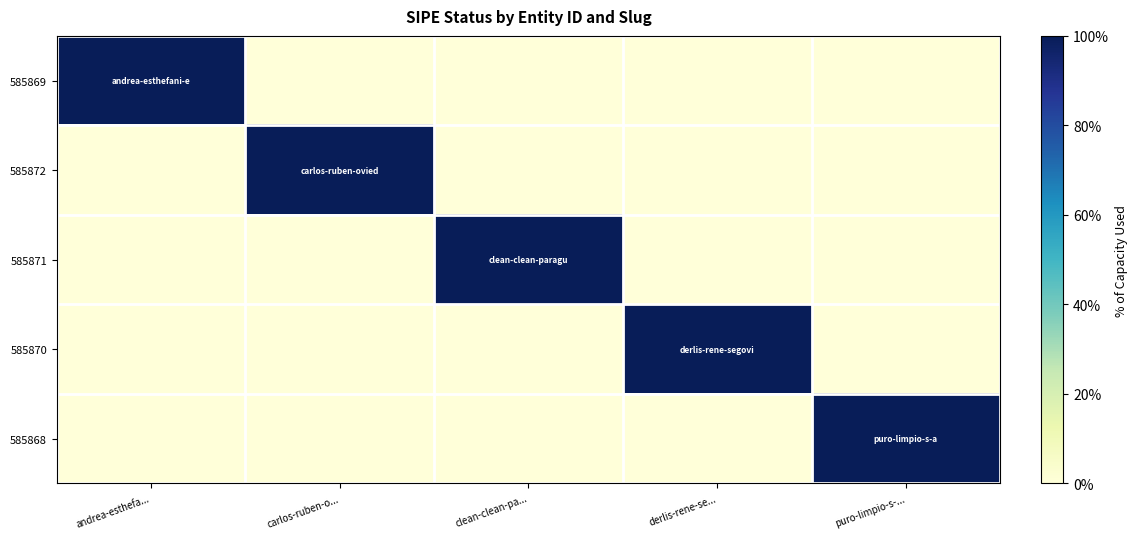

Reading left to right, what are all the values shown in this chart?

585869: andrea-esthefa...=1	carlos-ruben-o...=0	clean-clean-pa...=0	derlis-rene-se...=0	puro-limpio-s-...=0
585872: andrea-esthefa...=0	carlos-ruben-o...=1	clean-clean-pa...=0	derlis-rene-se...=0	puro-limpio-s-...=0
585871: andrea-esthefa...=0	carlos-ruben-o...=0	clean-clean-pa...=1	derlis-rene-se...=0	puro-limpio-s-...=0
585870: andrea-esthefa...=0	carlos-ruben-o...=0	clean-clean-pa...=0	derlis-rene-se...=1	puro-limpio-s-...=0
585868: andrea-esthefa...=0	carlos-ruben-o...=0	clean-clean-pa...=0	derlis-rene-se...=0	puro-limpio-s-...=1